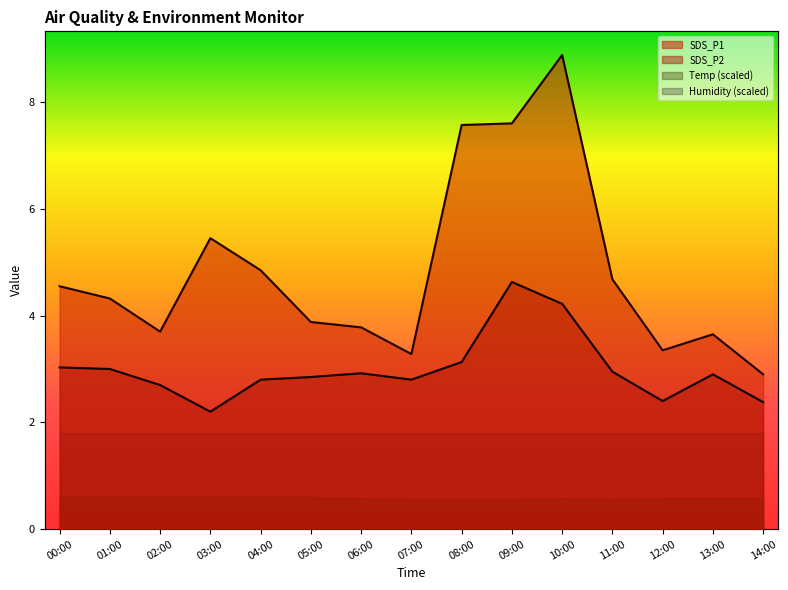

Where is the first local maximum for SDS_P1?

03:00